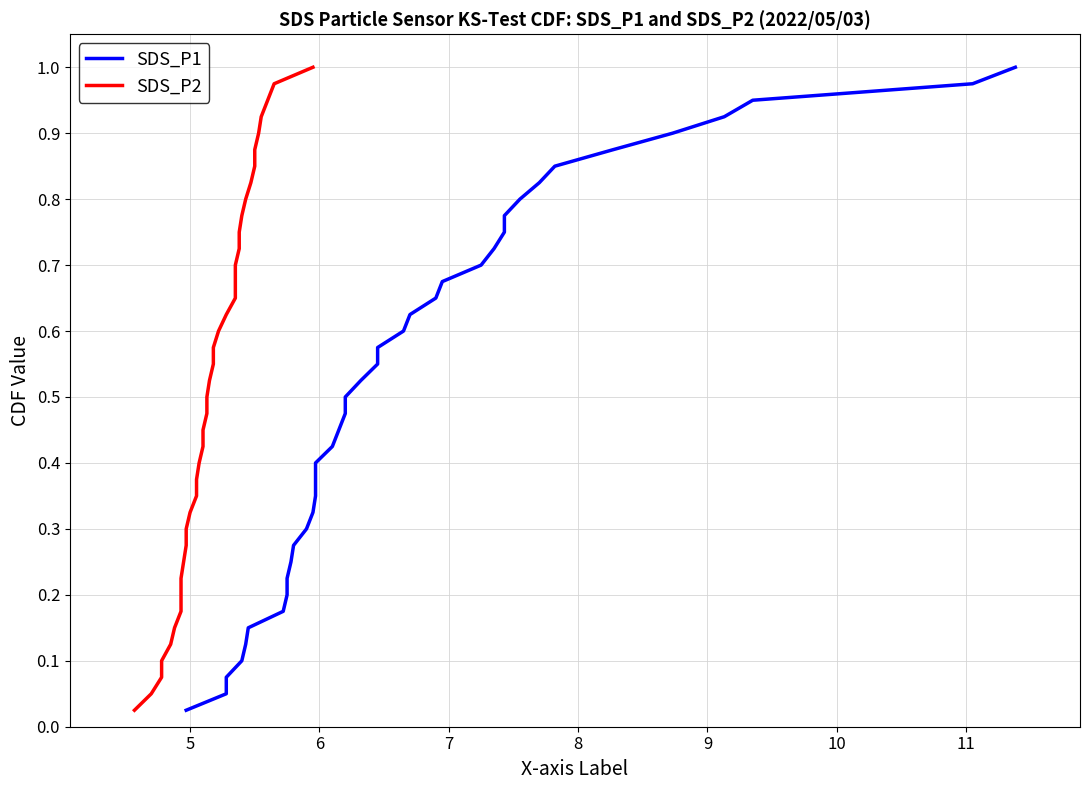

True or false: SDS_P2 and SDS_P1 cross at least once.

False